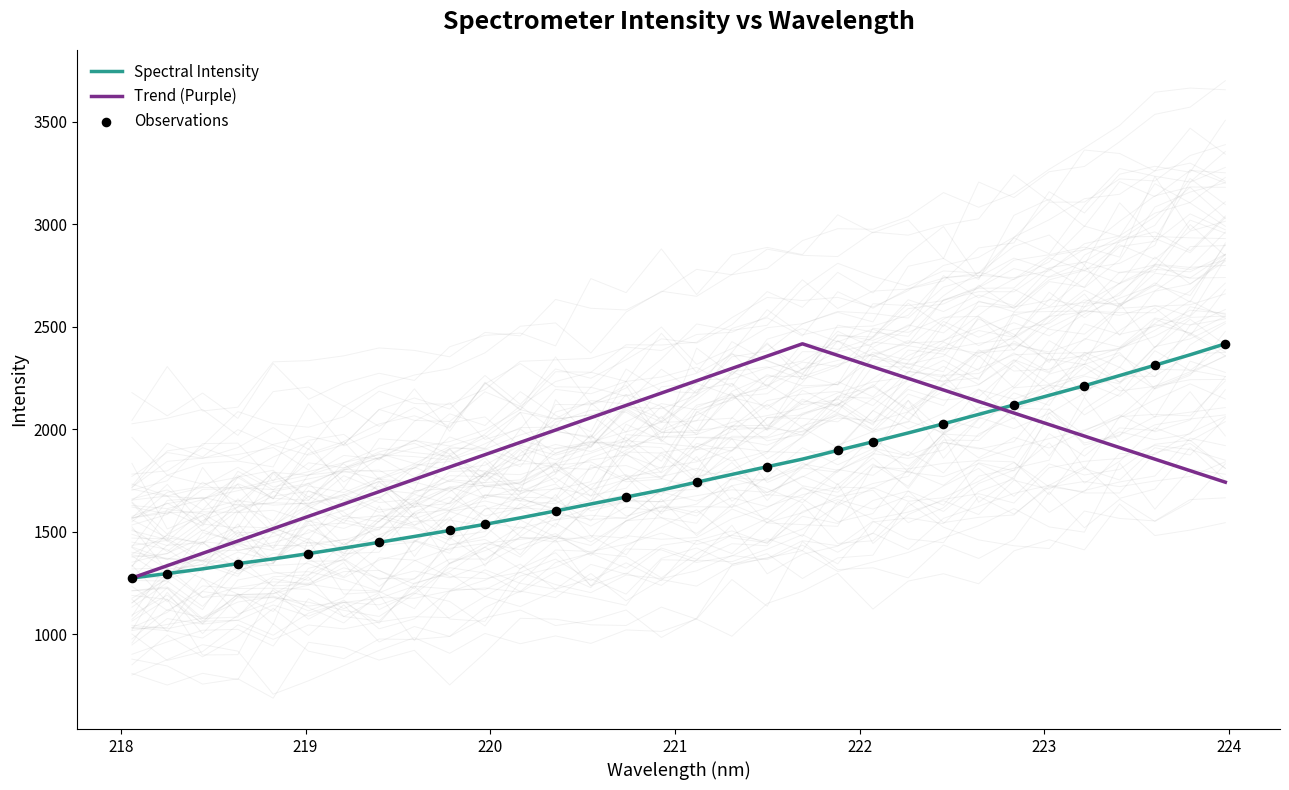

What is the change in value from 222.8355 to 223.408?

+143.3